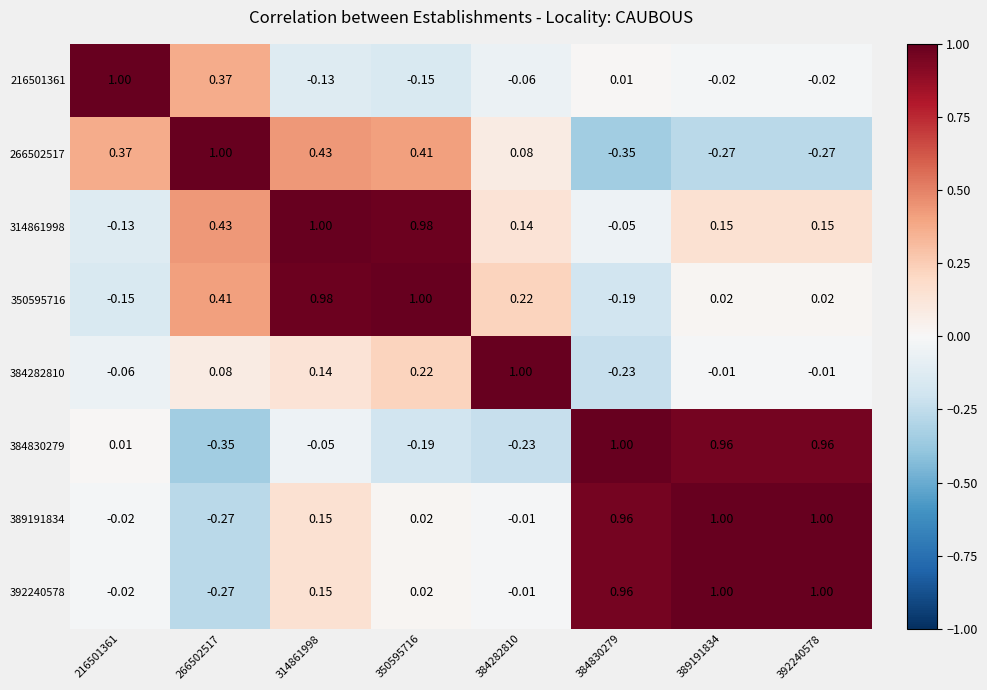

Is the value of 350595716 at 350595716 greater than the value of 314861998 at 350595716?

Yes